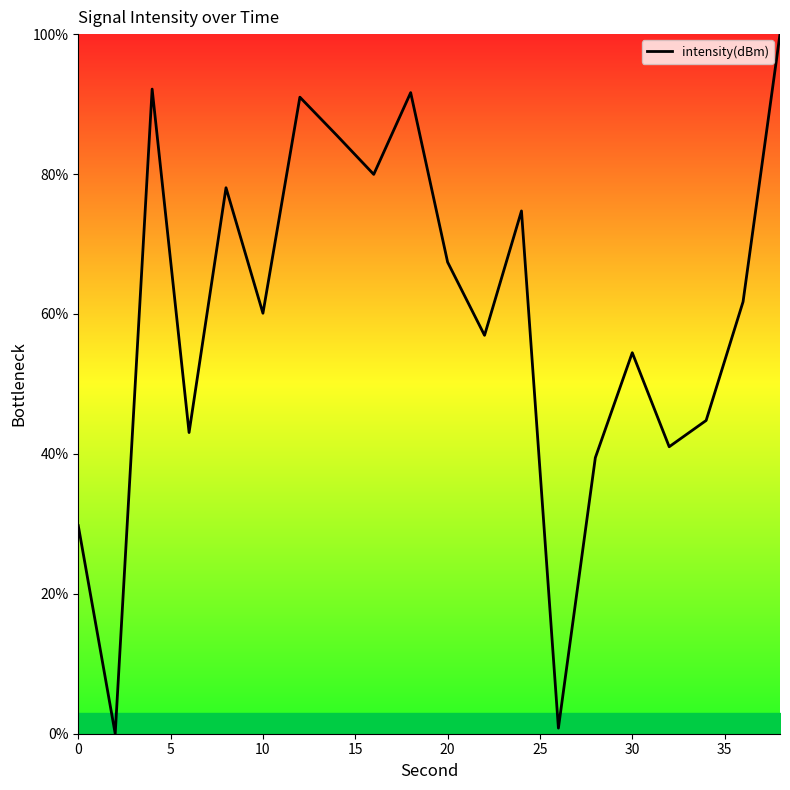

What is the maximum value shown in the chart?

100.0